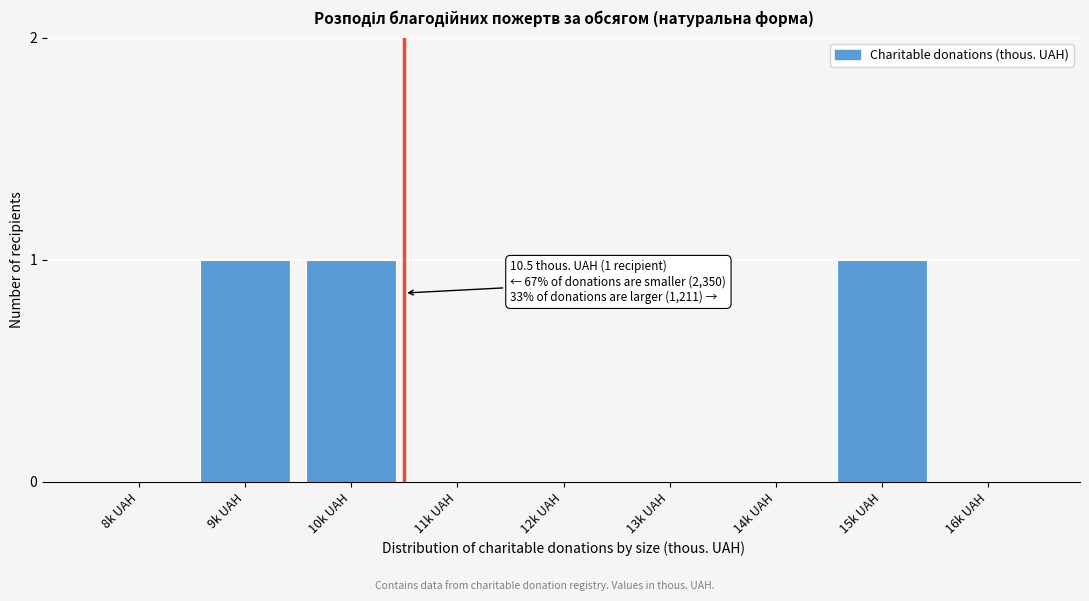

Reading right to left, transcribe all the data shown in this chart.

16k UAH=0	15k UAH=1	14k UAH=0	13k UAH=0	12k UAH=0	11k UAH=0	10k UAH=1	9k UAH=1	8k UAH=0